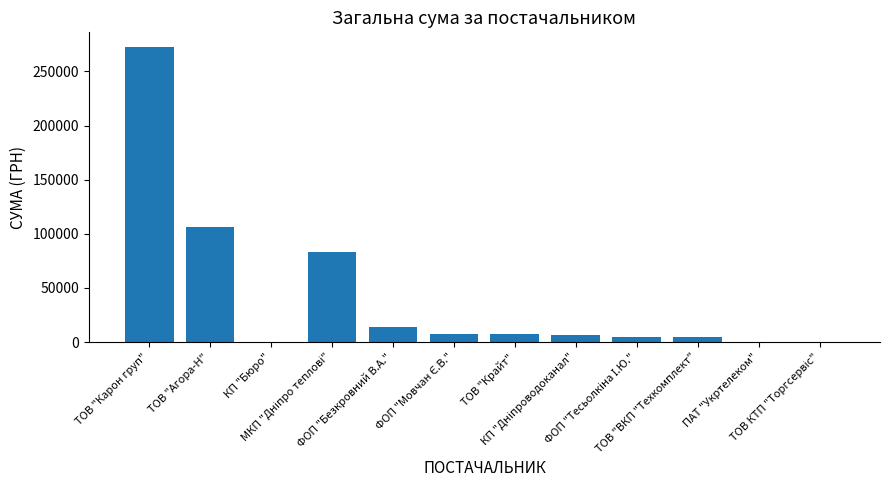

Are the bars grouped side by side (vs. stacked)?

No